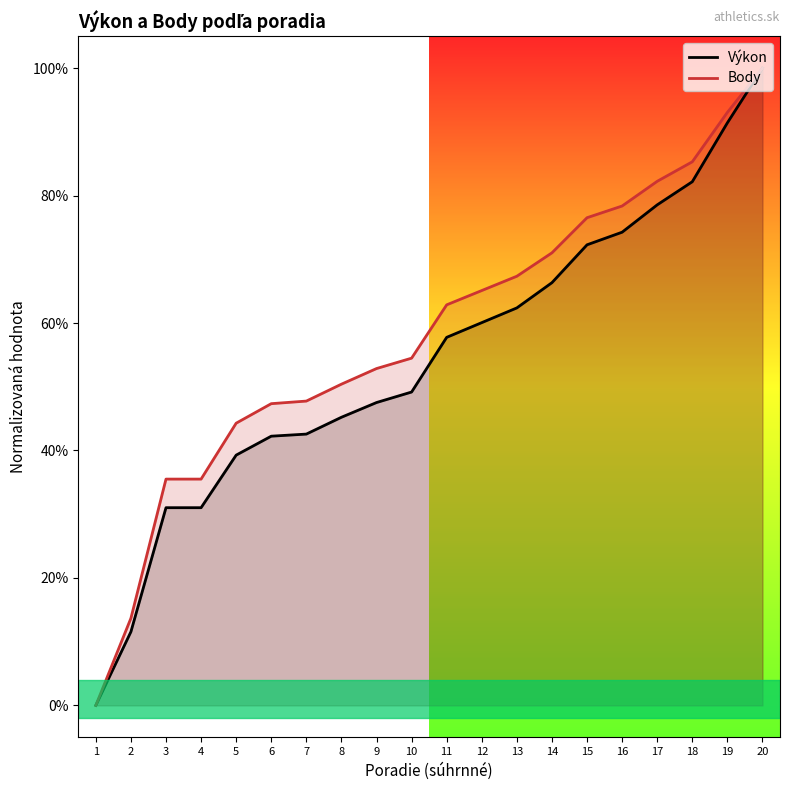

What is the difference between the second highest and second lowest values in the Body series?

0.8